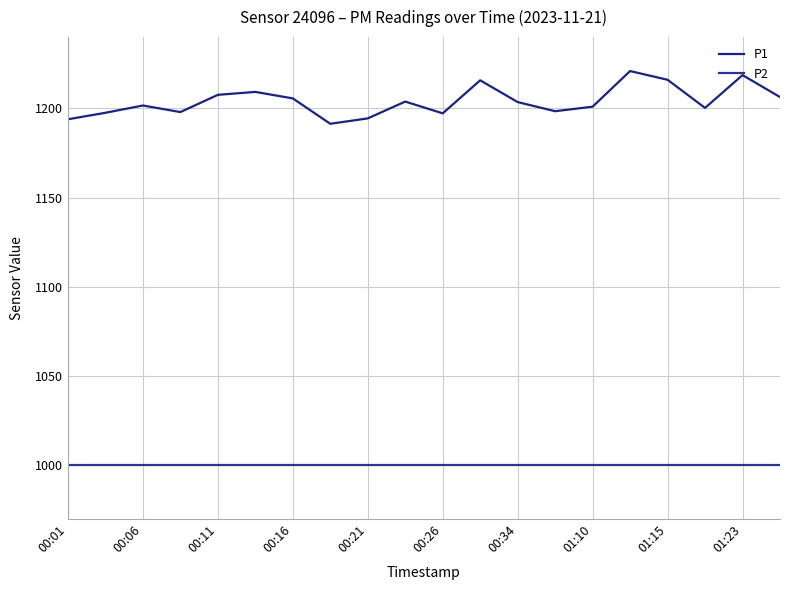

List the series in order of their overall mean, highest first.

P1, P2